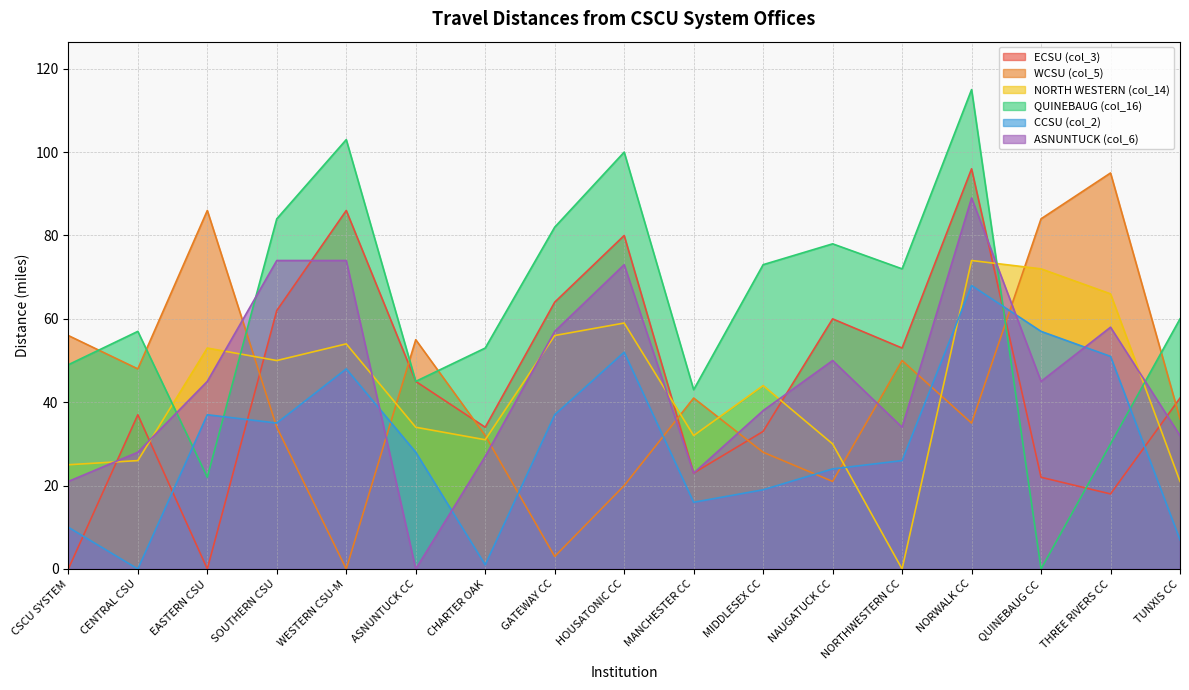

Reading right to left, extract all data points from this chart.

ECSU (col_3): 41	18	22	96	53	60	33	23	80	64	34	45	86	62	0	37	0
WCSU (col_5): 36	95	84	35	50	21	28	41	20	3	32	55	0	34	86	48	56
NORTH WESTERN (col_14): 21	66	72	74	0	30	44	32	59	56	31	34	54	50	53	26	25
QUINEBAUG (col_16): 60	30	0	115	72	78	73	43	100	82	53	45	103	84	22	57	49
CCSU (col_2): 7	51	57	68	26	24	19	16	52	37	1	28	48	35	37	0	10
ASNUNTUCK (col_6): 32	58	45	89	34	50	38	23	73	57	27	0	74	74	45	28	21